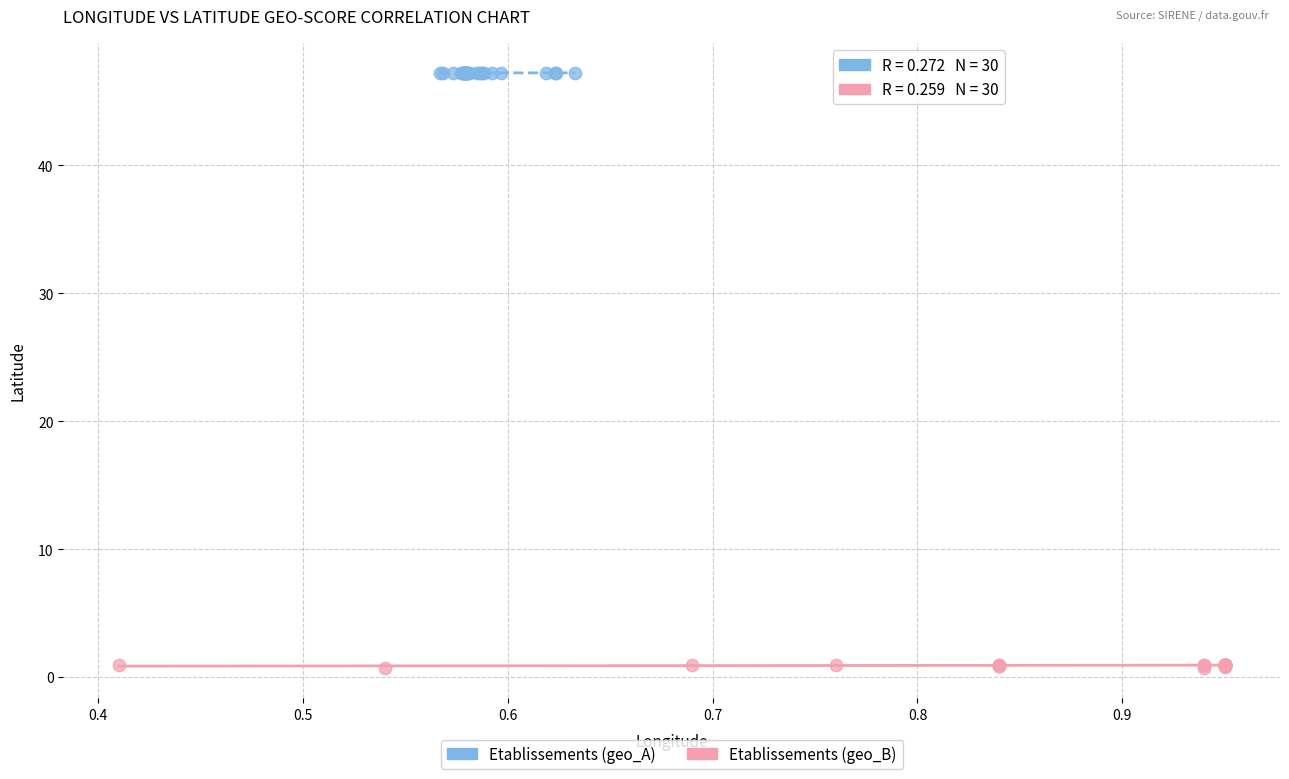

Which series has the largest Y range (max minus min)?

Etablissements (geo_B)